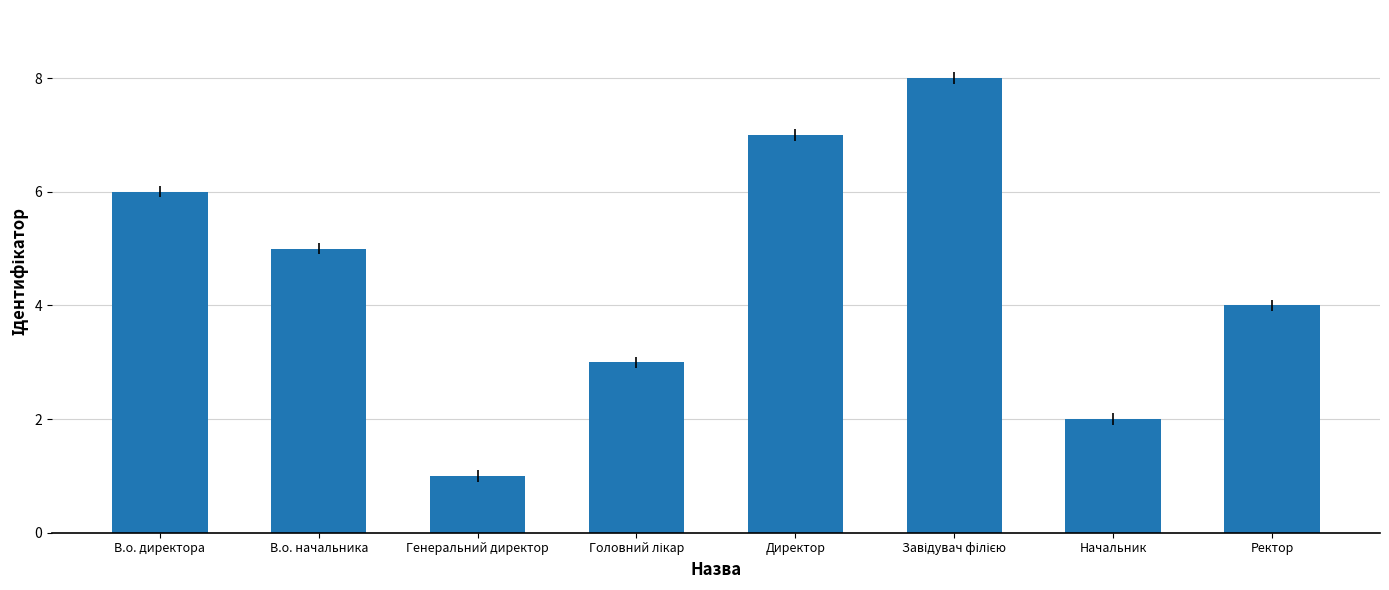

What is the label of the 5th bar from the left?

Директор